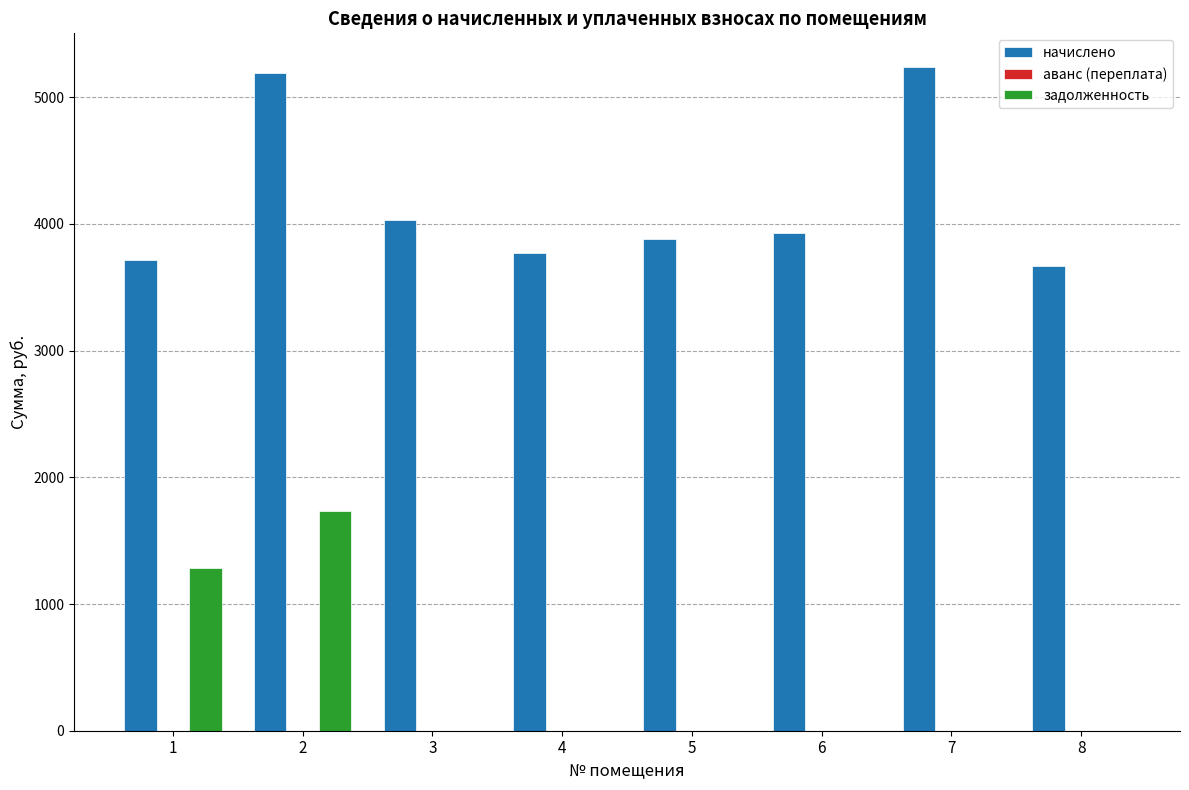

How many series are shown in this chart?

3